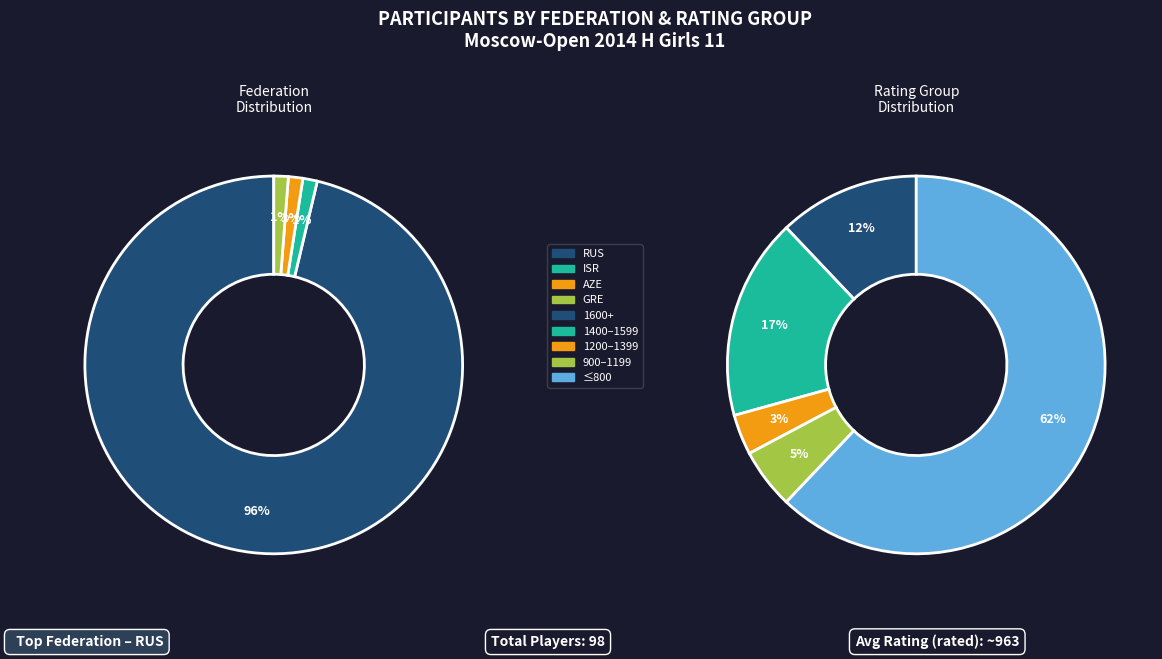

What is the majority slice?

RUS